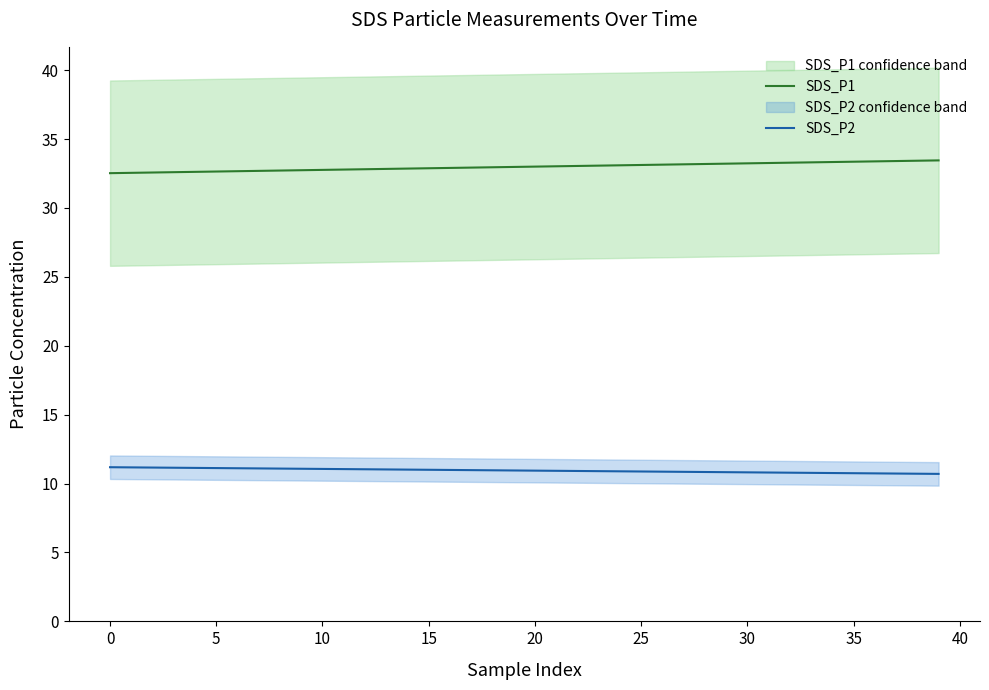

What is the maximum value for SDS_P2?

11.2